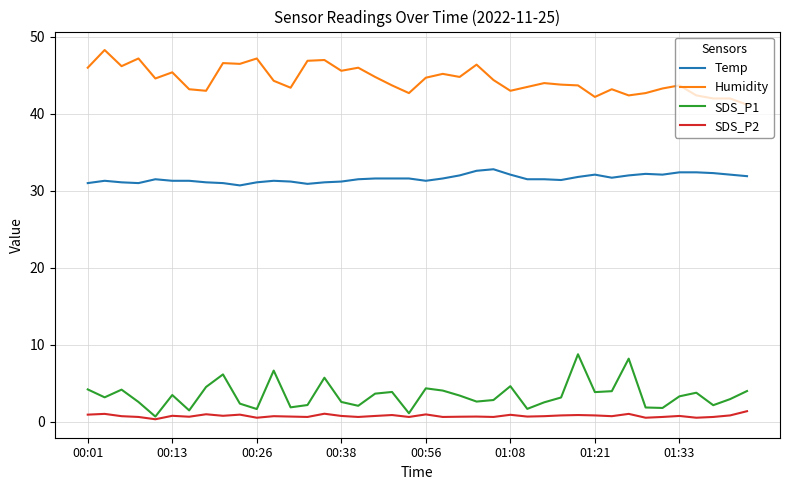

What is the difference between the maximum and minimum values in the Temp series?

2.1